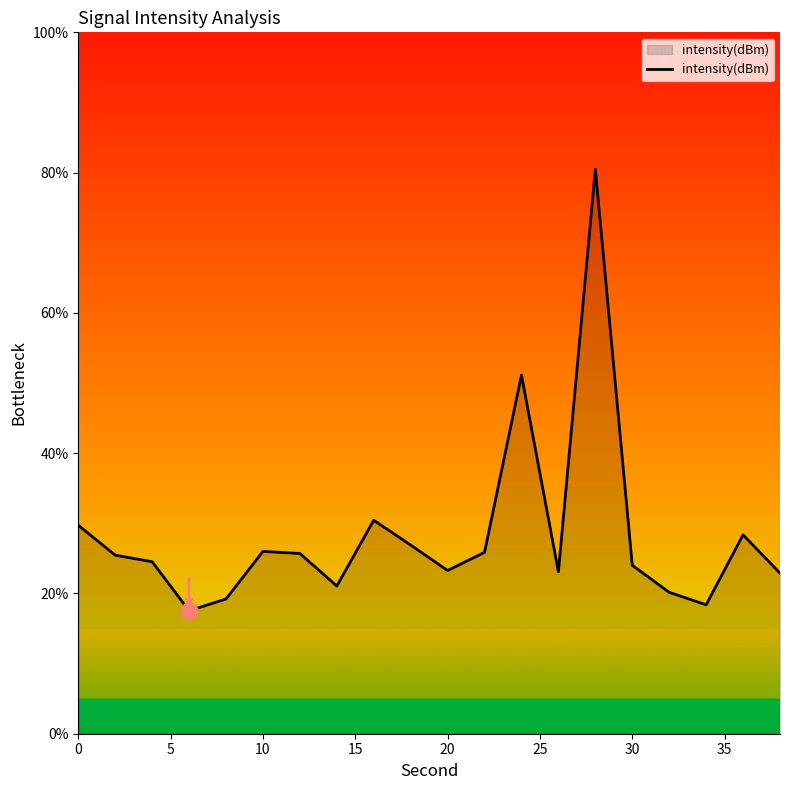

What is the maximum value shown in the chart?

80.5